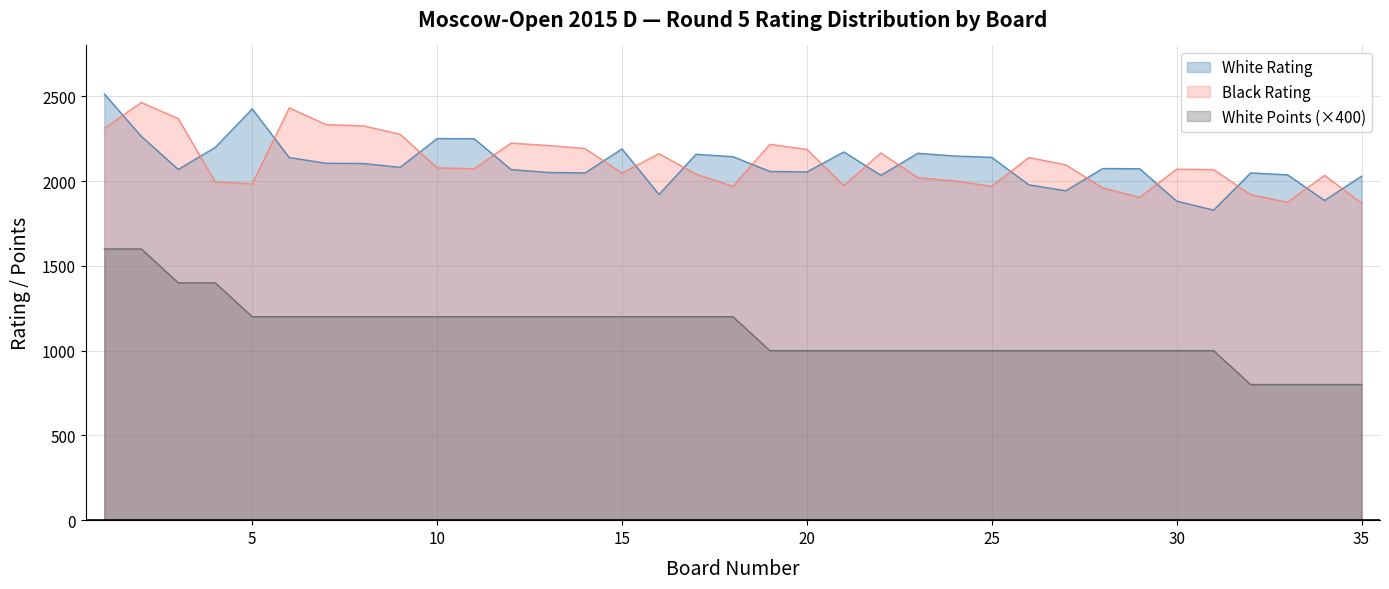

Is the value of White Rating at 28 greater than the value of White Points at 15?

Yes